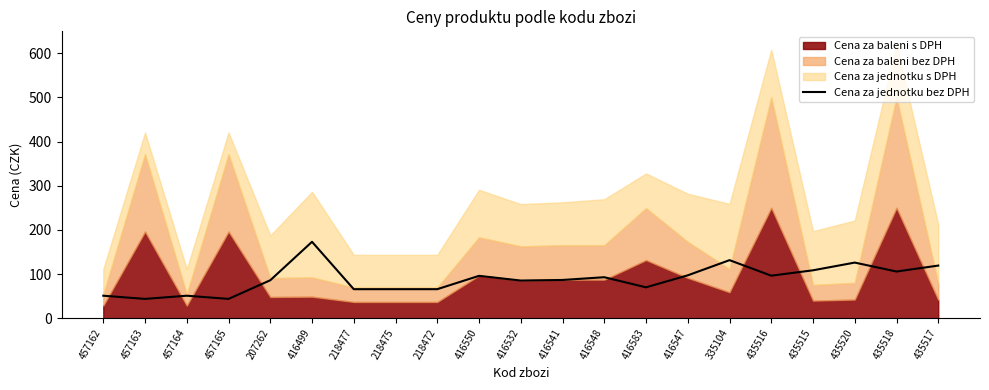

True or false: the data shows 96.3 at 435516.

True